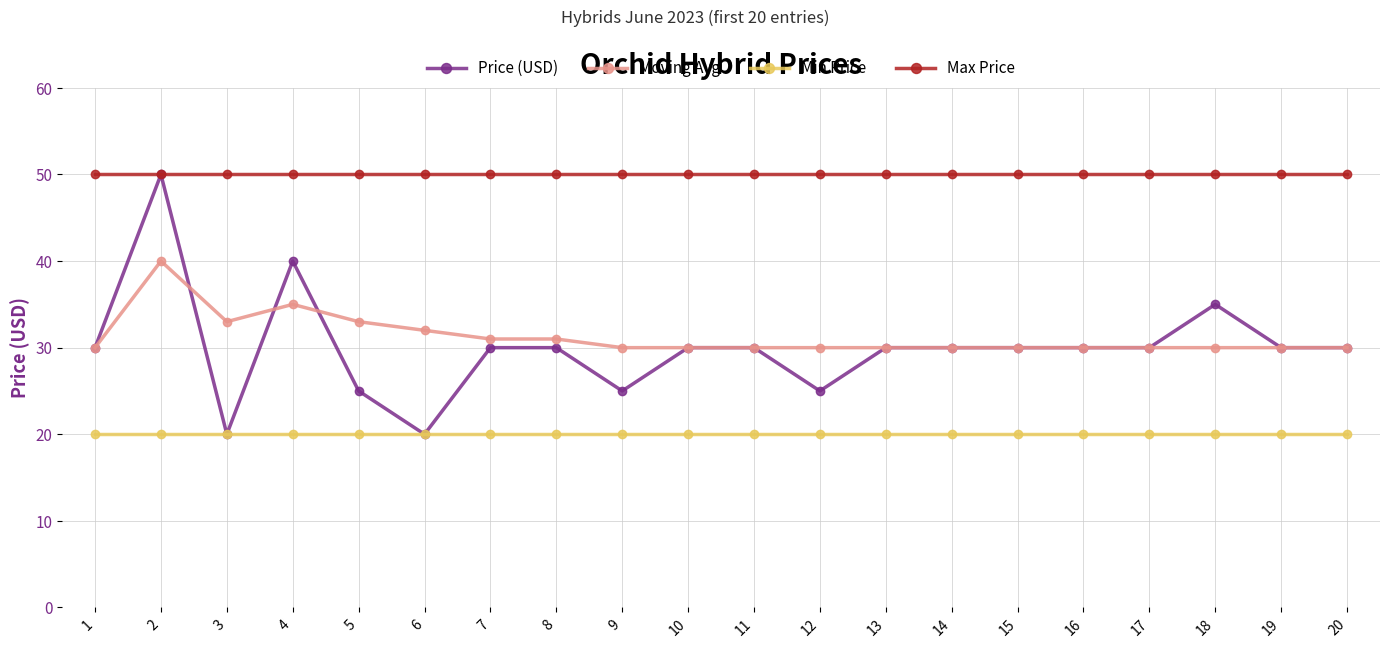

How many lines are shown in the chart?

4